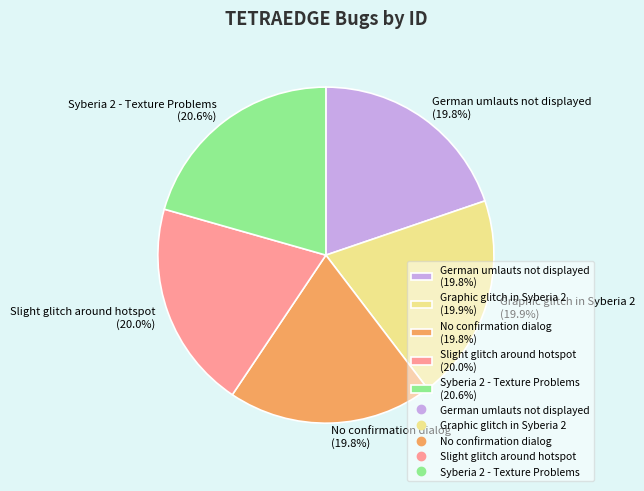

Count the number of slices in the pie.

5